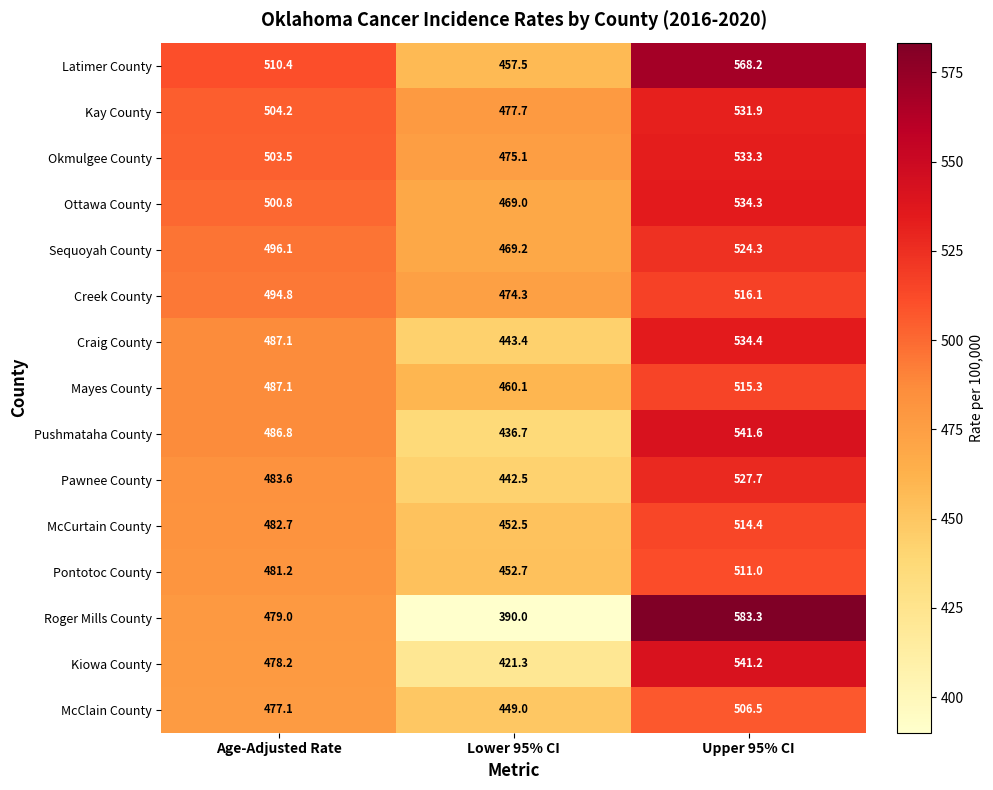

Where does the Kay County series first go above 504?

Age-Adjusted Rate